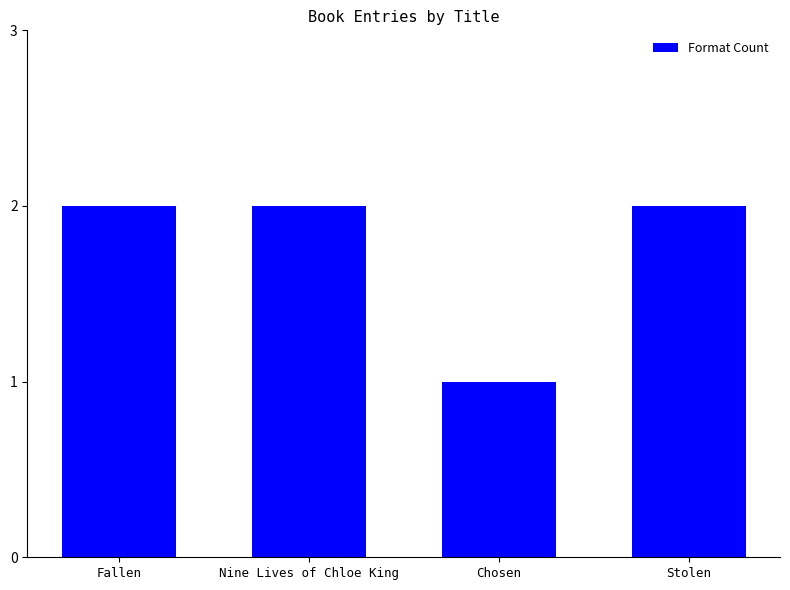

Are the bars grouped side by side (vs. stacked)?

No